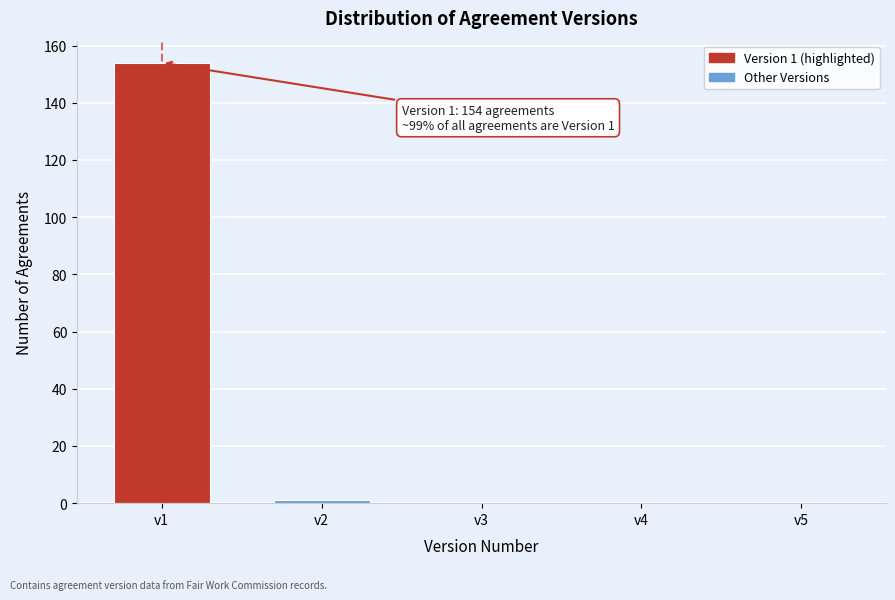

Reading left to right, what are all the values shown in this chart?

v1=154	v2=1	v3=0	v4=0	v5=0